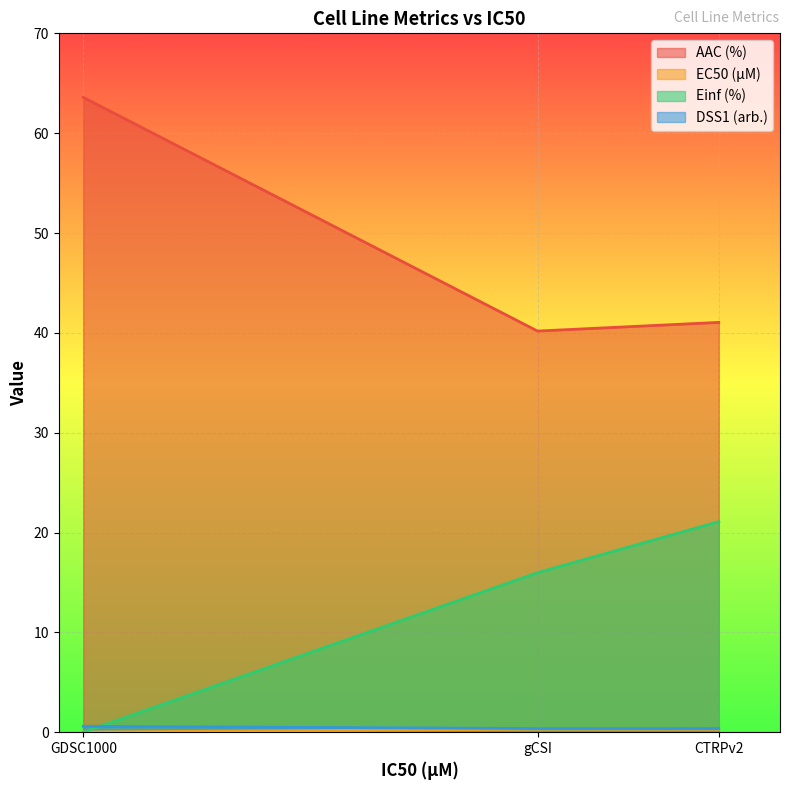

Which has a higher value, GDSC1000 or gCSI?

GDSC1000